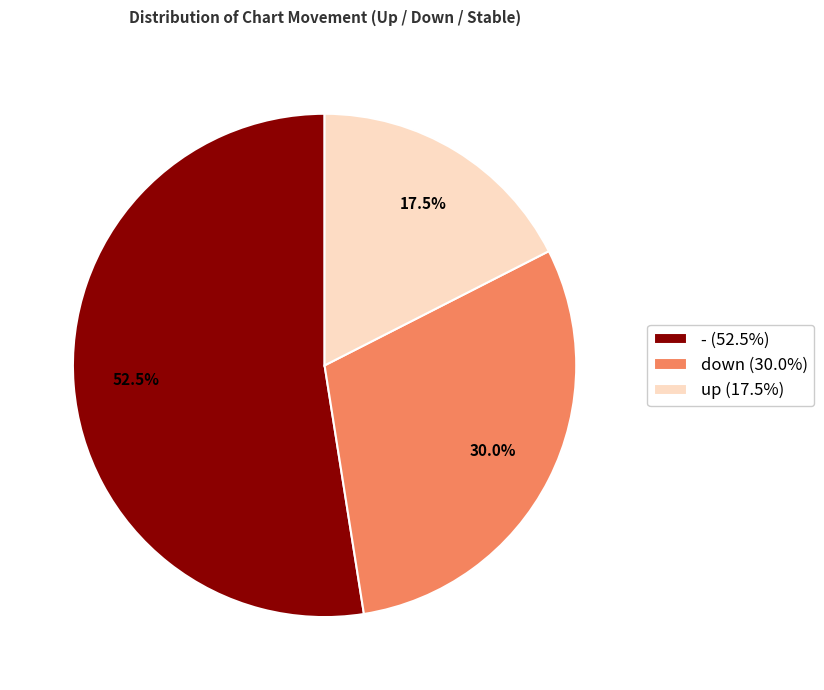

Is there a majority slice in this chart?

Yes